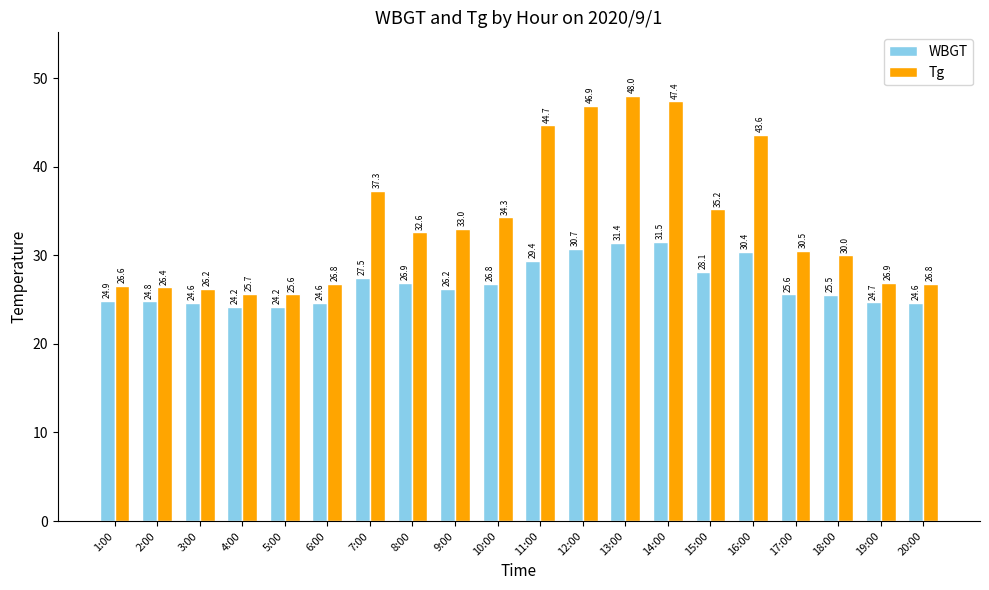

Reading left to right, transcribe all the data shown in this chart.

WBGT: 24.9	24.8	24.6	24.2	24.2	24.6	27.5	26.9	26.2	26.8	29.4	30.7	31.4	31.5	28.1	30.4	25.6	25.5	24.7	24.6
Tg: 26.6	26.4	26.2	25.7	25.6	26.8	37.3	32.6	33.0	34.3	44.7	46.9	48.0	47.4	35.2	43.6	30.5	30.0	26.9	26.8